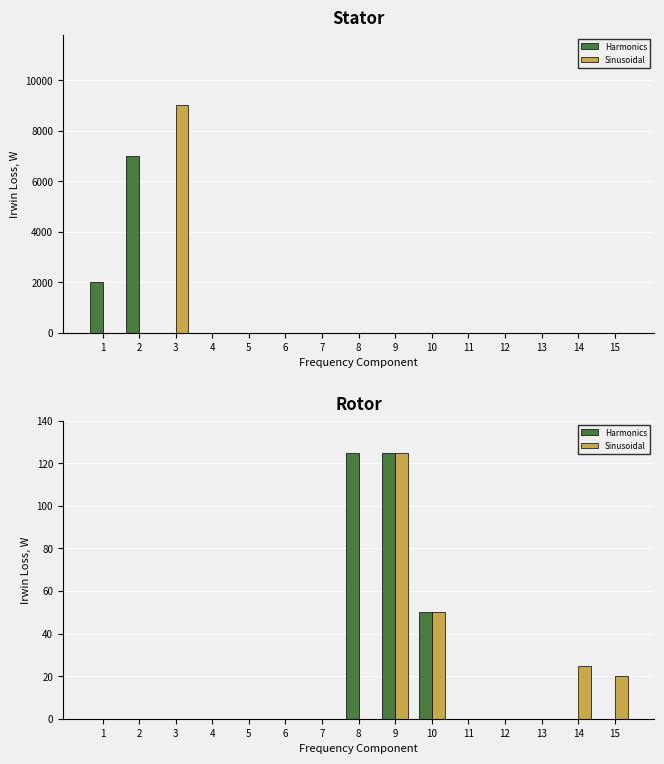

What are all the series names shown in the legend?

Harmonics, Sinusoidal